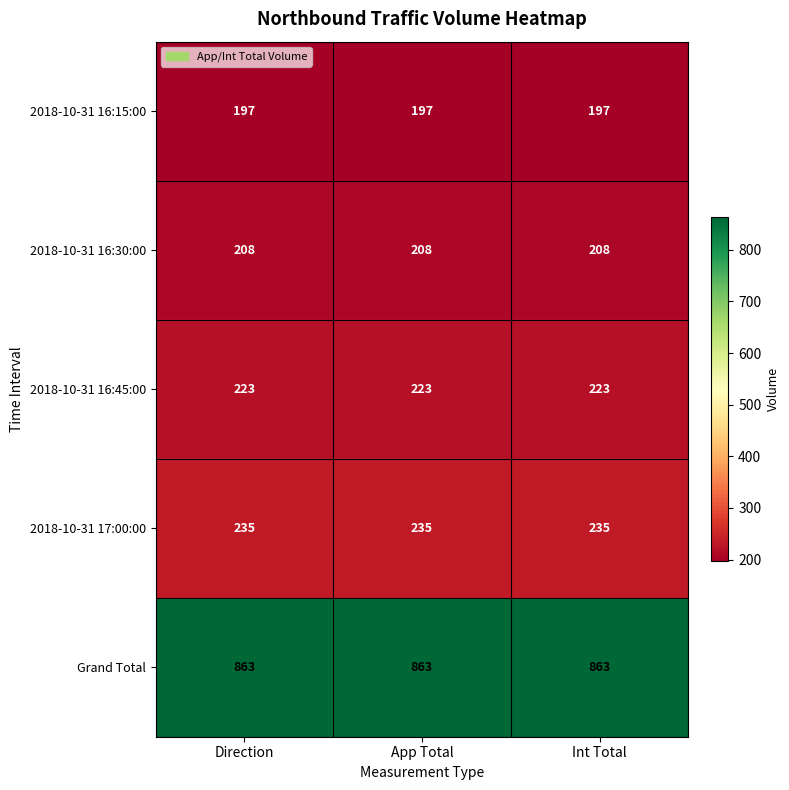

What is the spread (max minus min) of values at App Total?

666